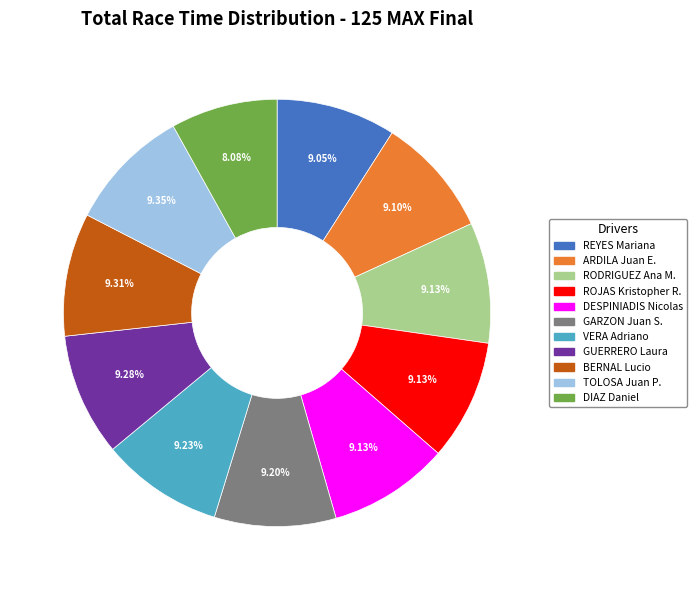

Which category has the smallest portion of the pie?

DIAZ Daniel